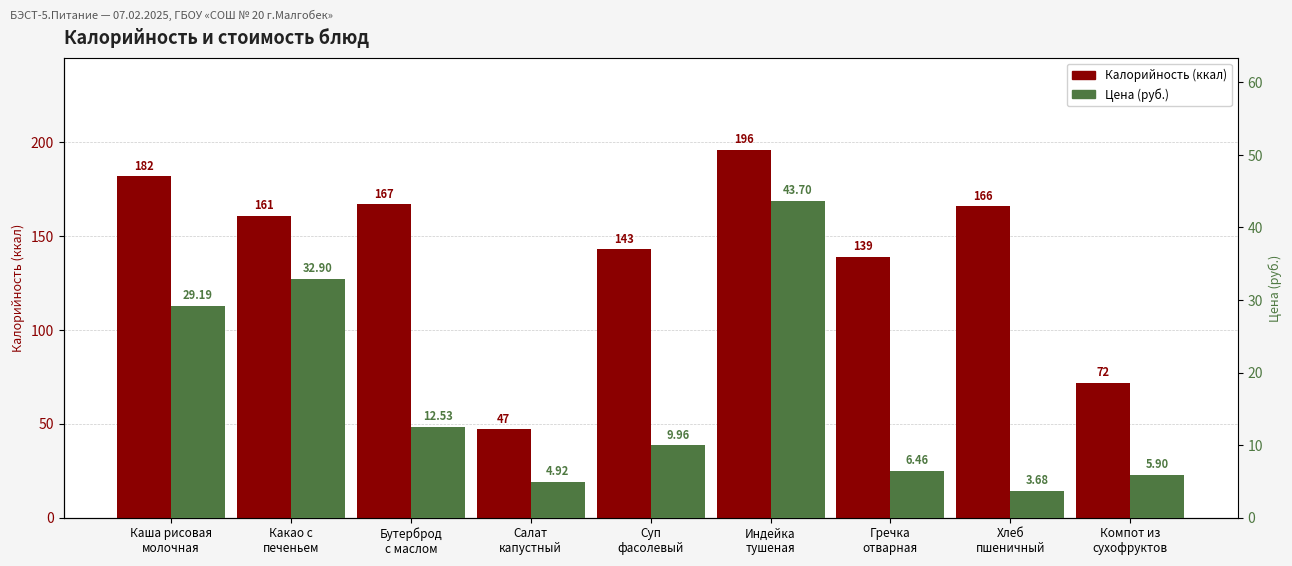

Which series has the largest range (max minus min)?

Калорийность (ккал)